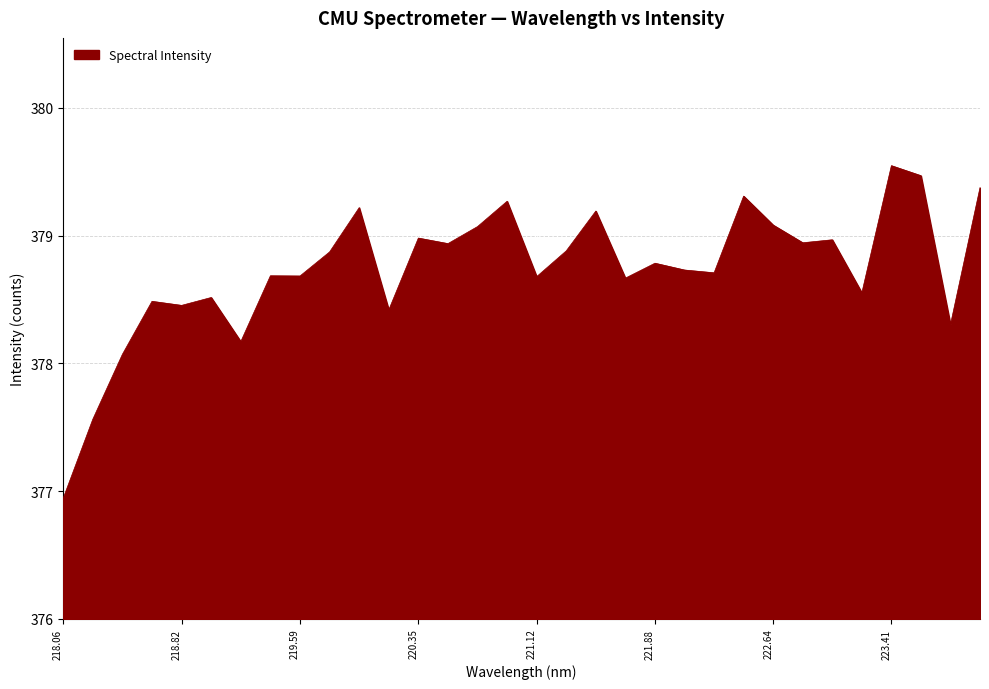

What is the minimum value shown in the chart?

376.9